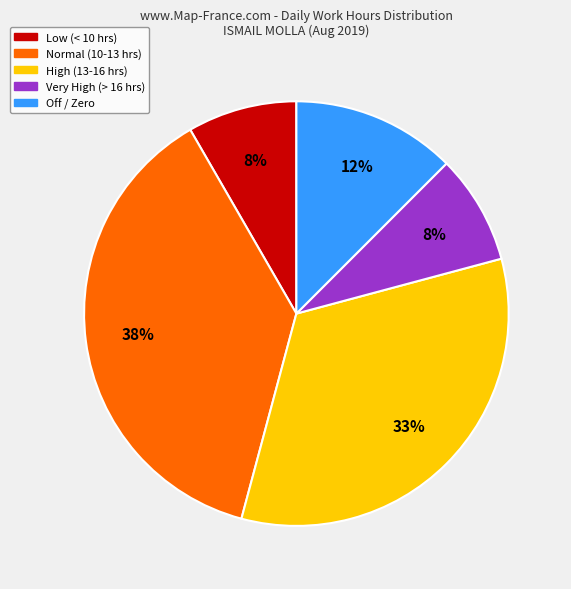

Which slice is the largest?

Normal (10-13 hrs)